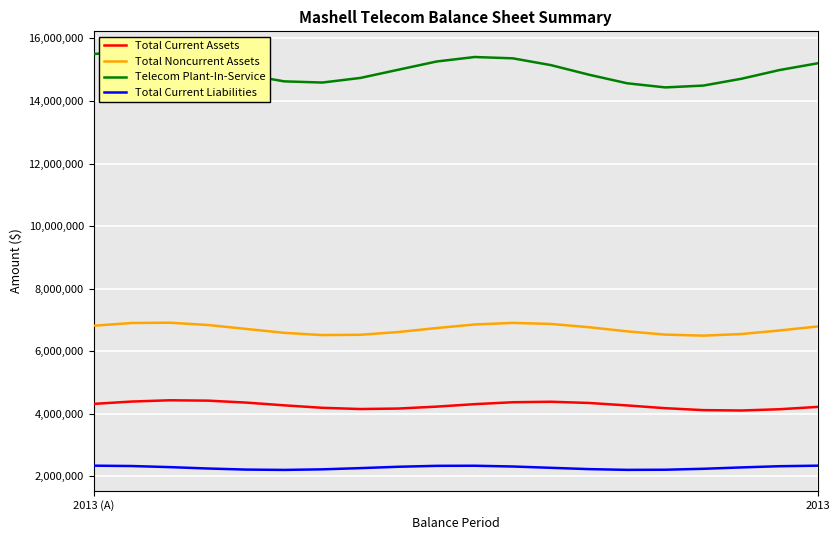

True or false: Total Current Liabilities and Total Current Assets intersect in this chart.

False